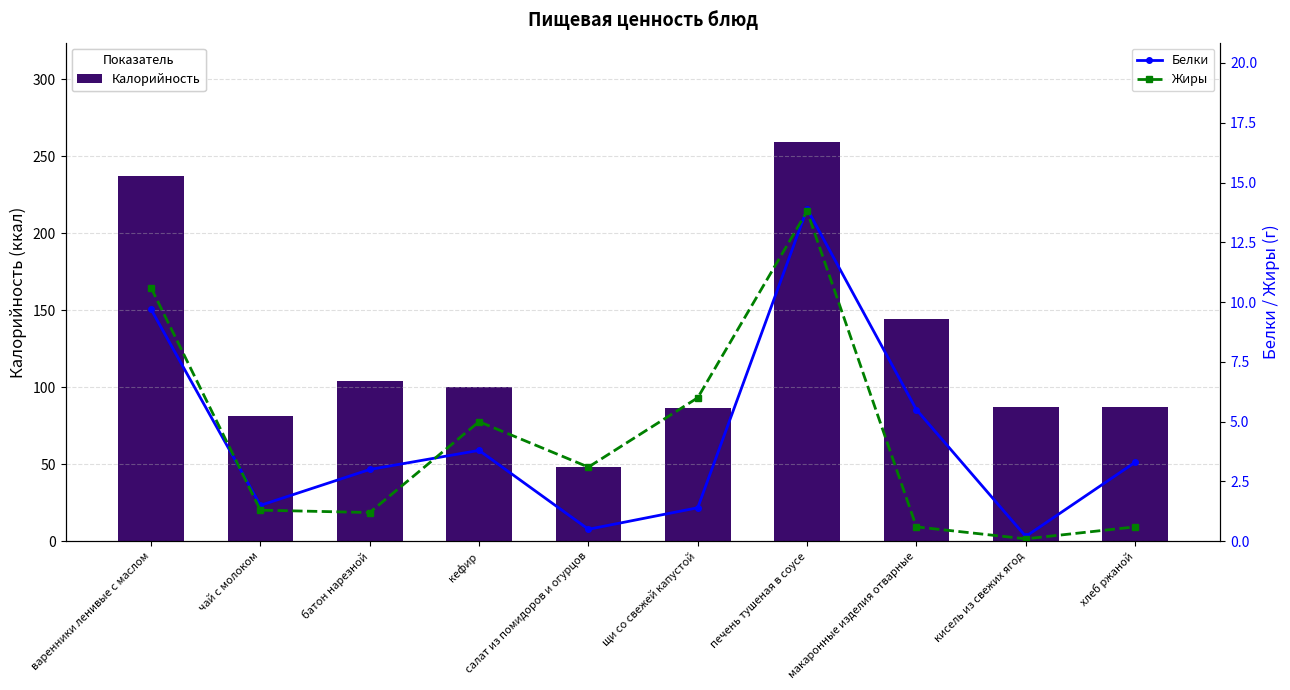

What is the label of the 2nd bar from the right?

кисель из свежих ягод